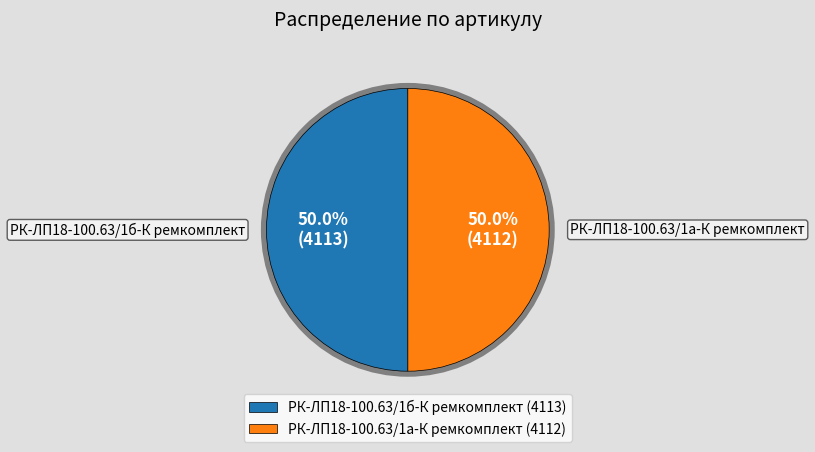

Approximately how many times larger is the value at РК-ЛП18-100.63/1а-К ремкомплект (4112) compared to РК-ЛП18-100.63/1б-К ремкомплект (4113)?

1.0